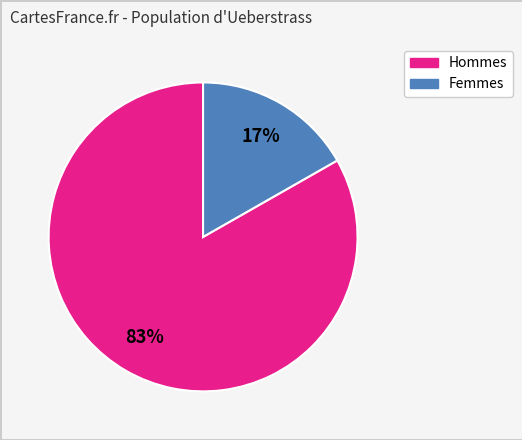

To the nearest percent, what is the difference between the largest and smallest slice percentages?

66%